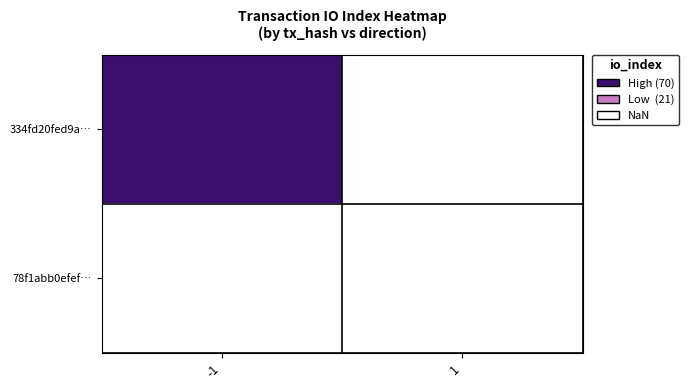

Count the number of categories in the chart.

2